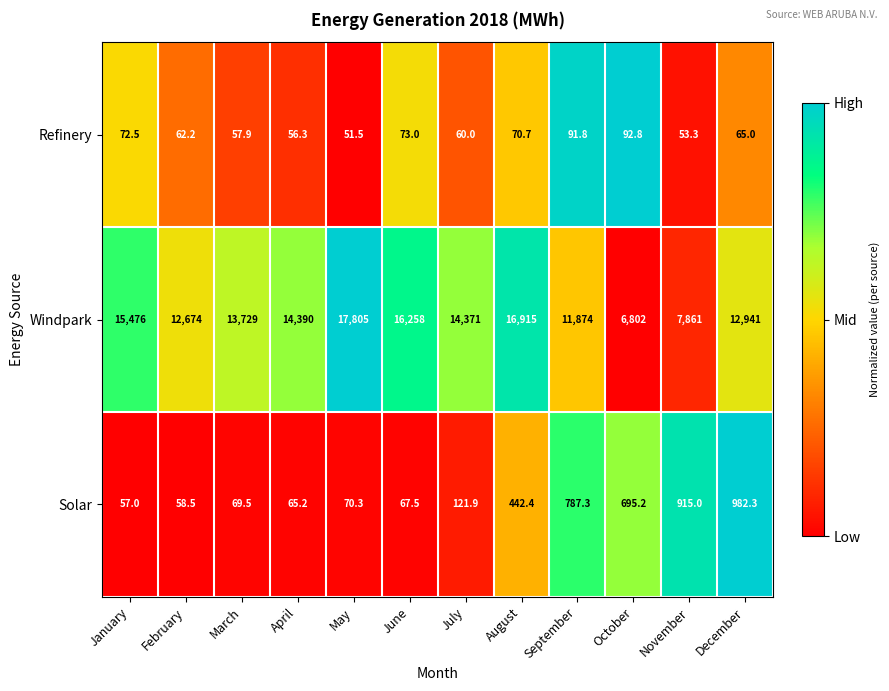

Which series has the widest spread of values?

Windpark